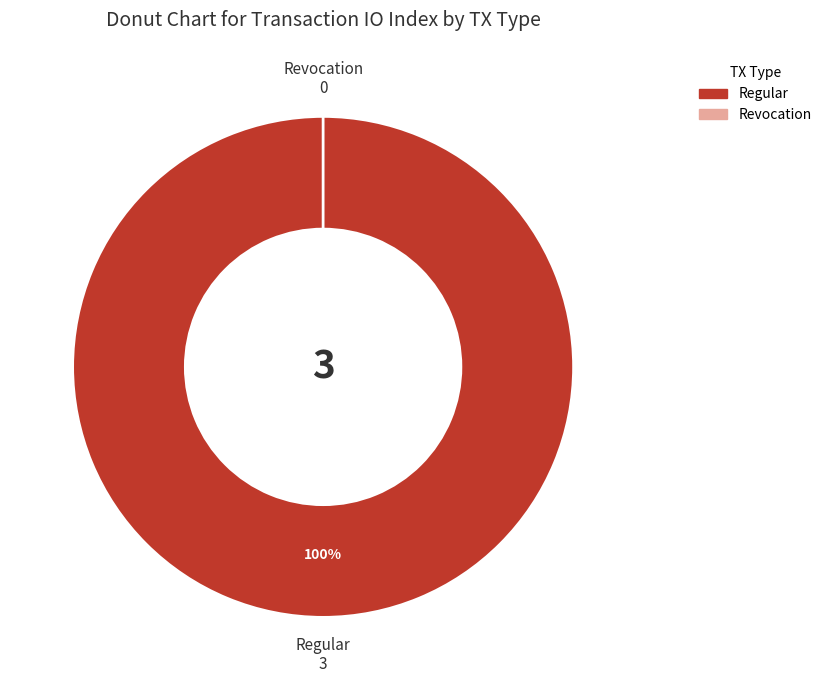

Which slice represents more than half of the pie?

Regular